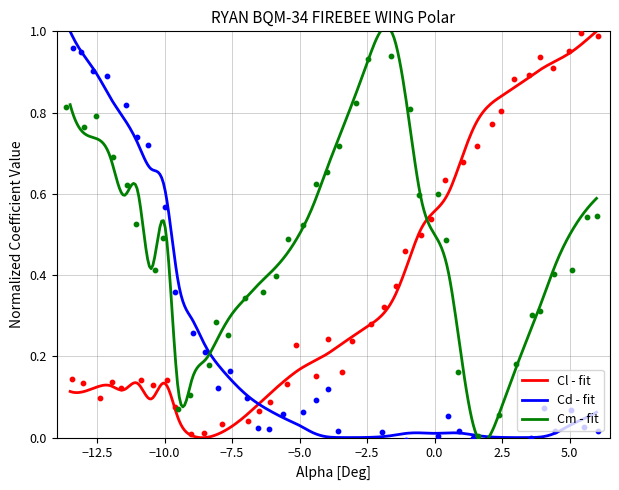

At how many categories does at least one series exceed 0?

40